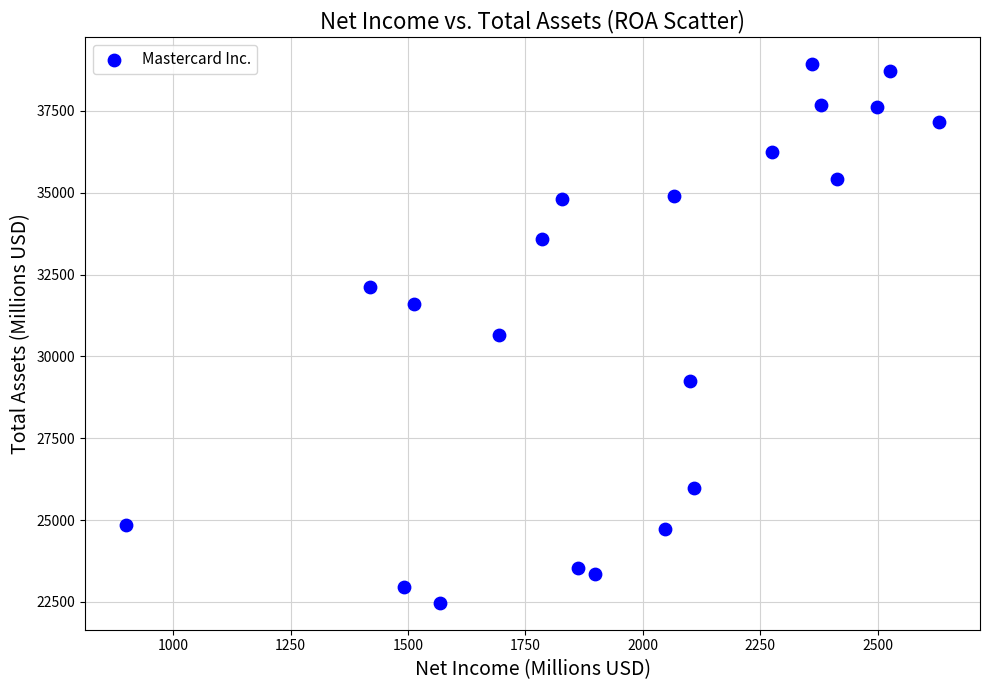

What is the range of X values (max minus min)?

1732